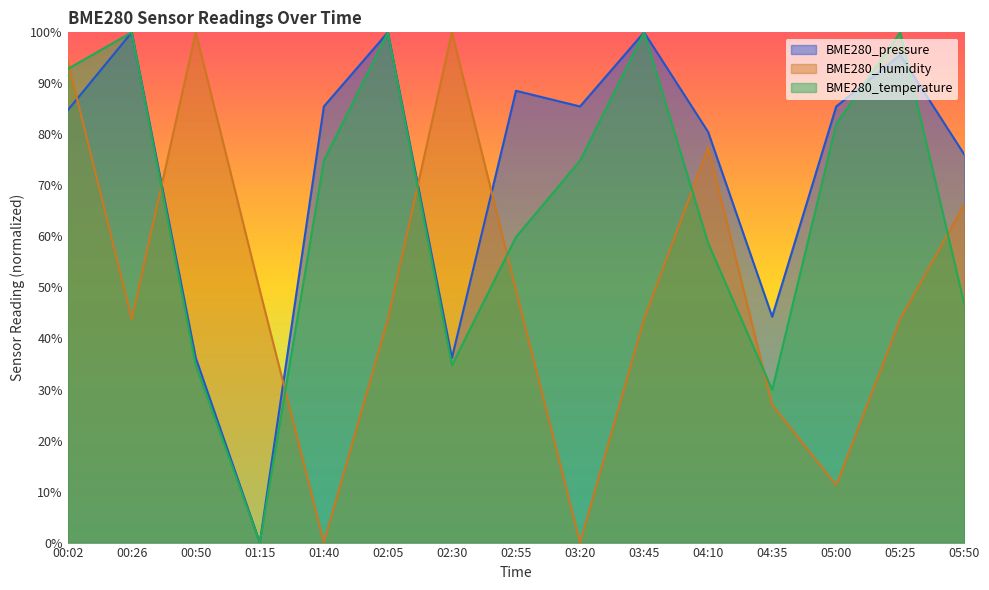

At how many categories does at least one series exceed 98?

6